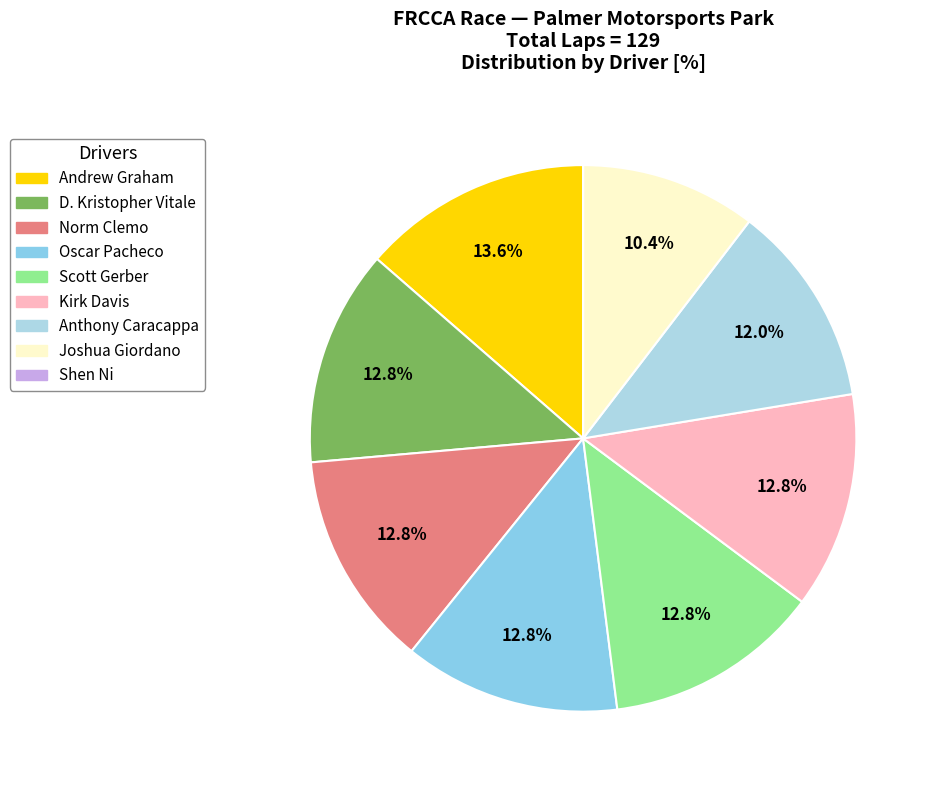

What percentage is the Kirk Davis slice, to the nearest percent?

13%